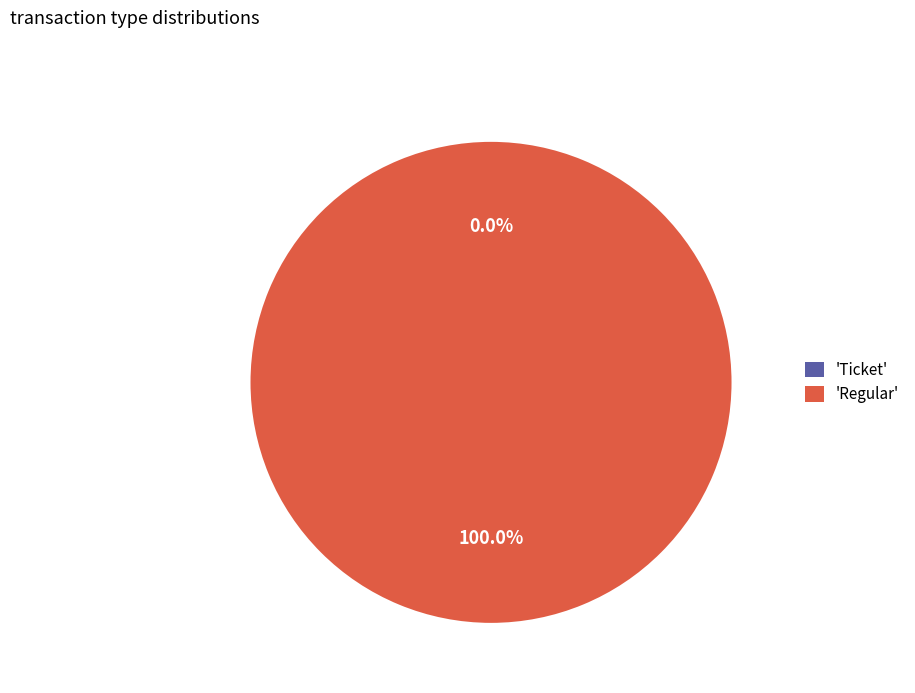

Rank the categories by value from highest to lowest.

Regular, Ticket